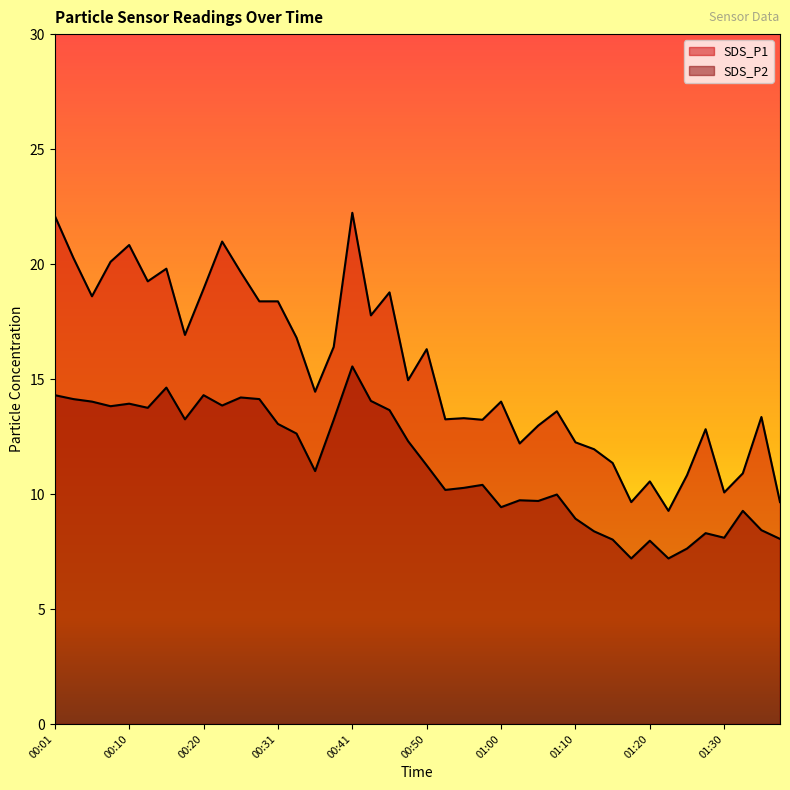

True or false: SDS_P2 has more than 2 interior local peaks.

True